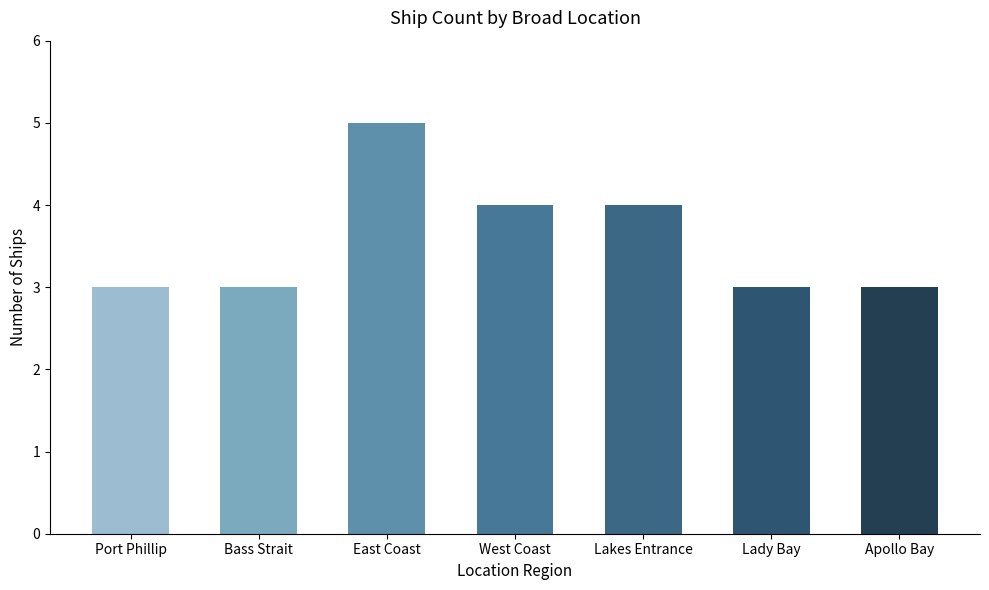

Which category has the highest value across all series?

East Coast